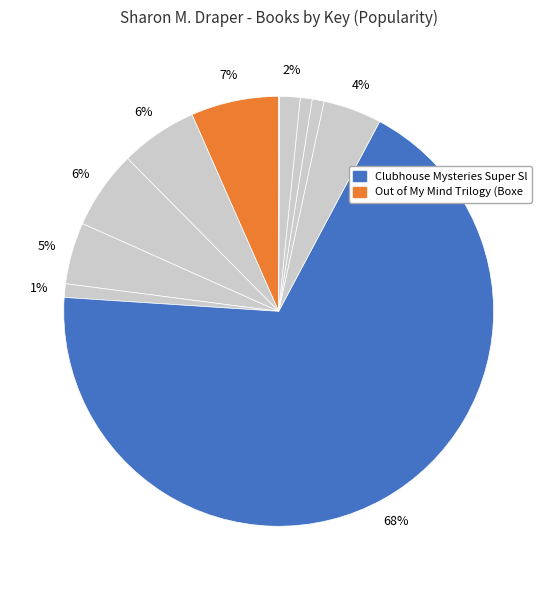

Rank the categories by value from lowest to highest.

Double Dutch, Backyard Animal Show, Stars and Sparks on Stage, November Blues, Out of My Mind, Stella by Starlight, Blended, Out of My Dreams, Out of My Heart, Out of My Mind Trilogy (Boxed Set), Clubhouse Mysteries Super Sleuth